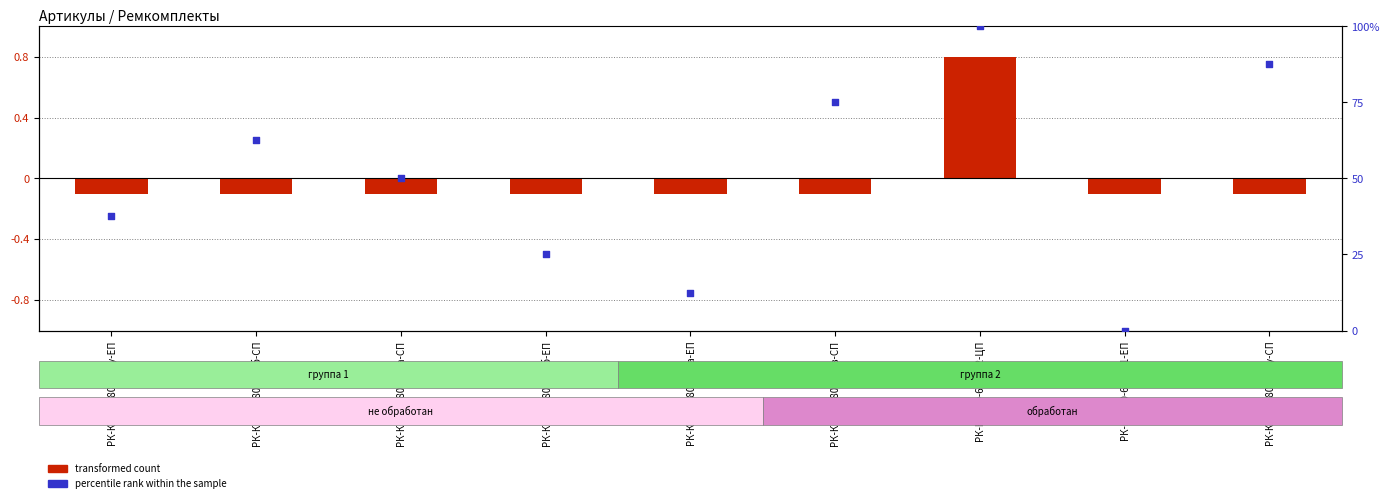

What is the total value across all series at РК-КО510-80.50/2а-СП?

49.9